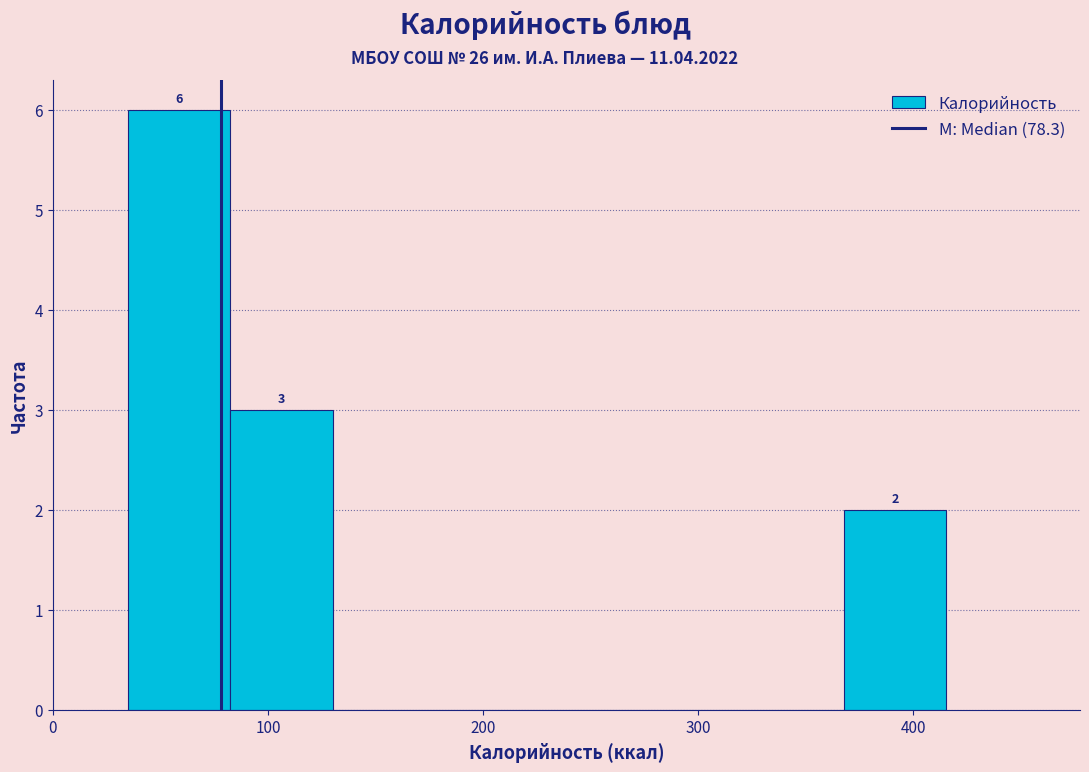

Which range on the x-axis has the tallest bar?

40 to 80